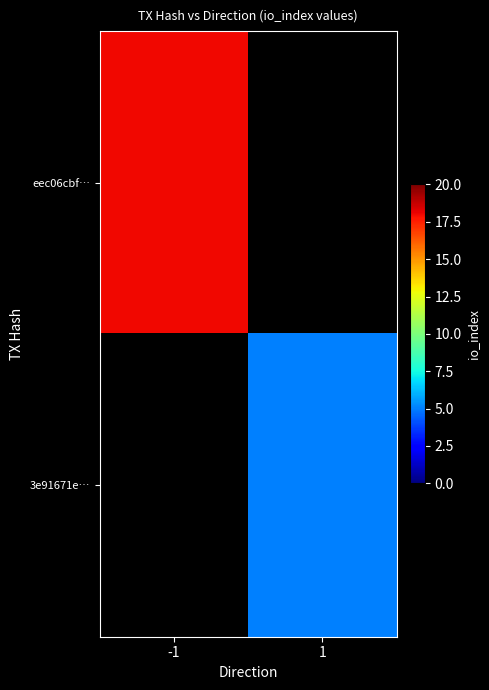

True or false: 3e91671e… has a value of 1.1 at 1.

False